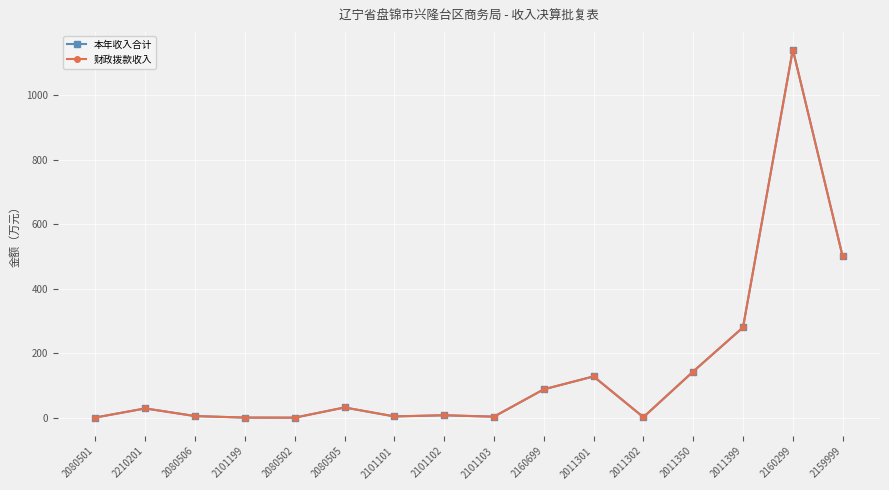

Is the value of 财政拨款收入 at 2011301 greater than the value of 本年收入合计 at 2080502?

Yes